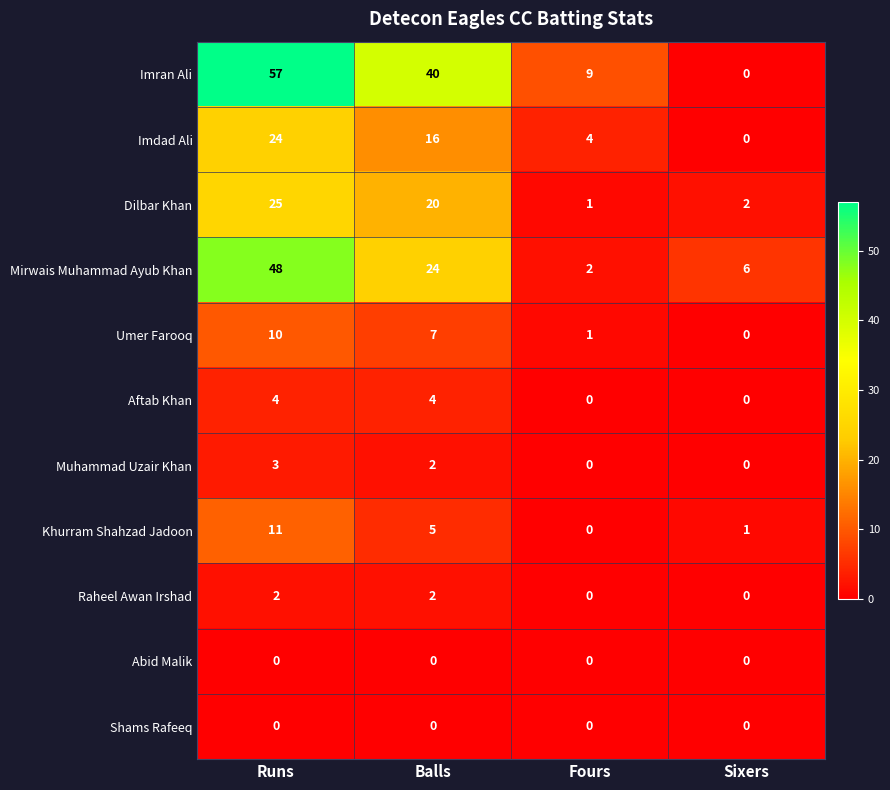

Which series has the widest spread of values?

Imran Ali